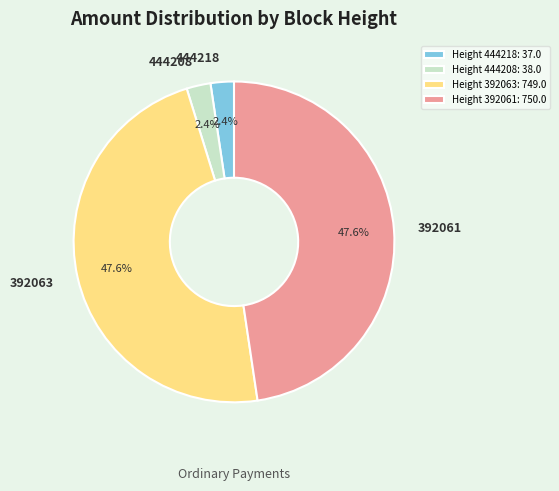

What percentage is the 444218 slice, to the nearest percent?

2%